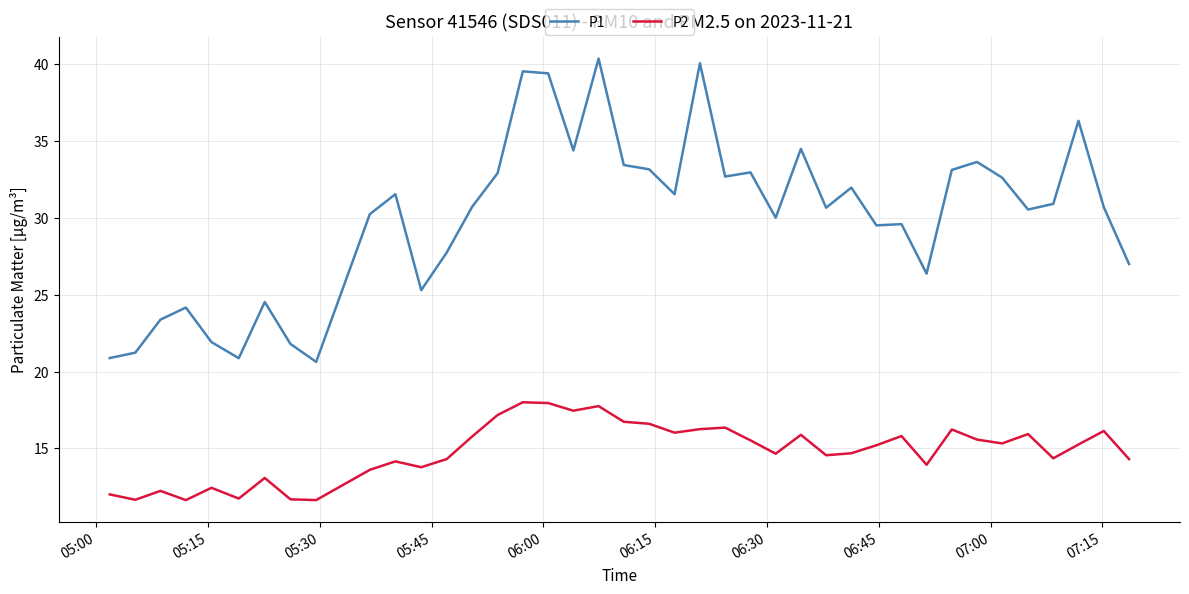

What is the minimum value for P1?

20.6